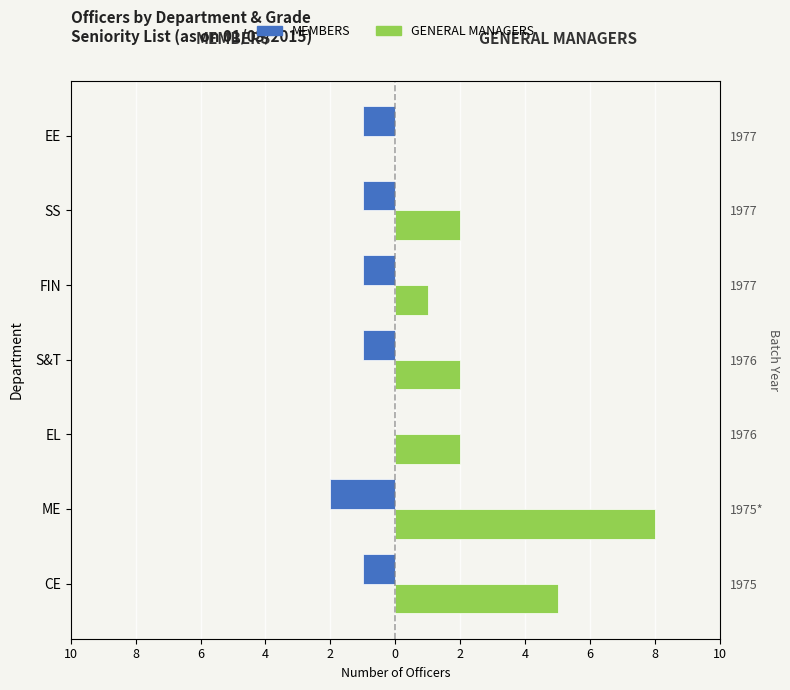

Which series has the widest spread of values?

GENERAL MANAGERS